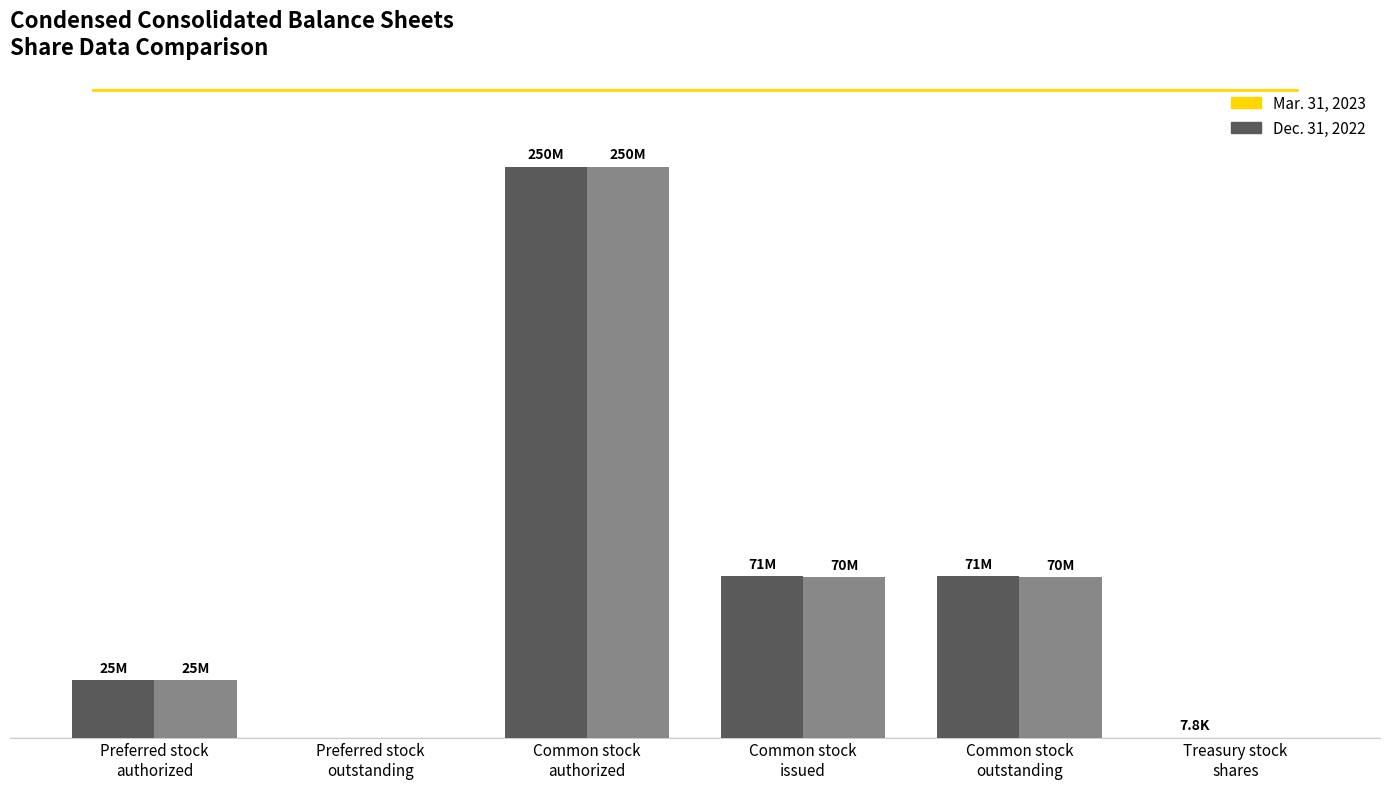

Are the bars horizontal?

No